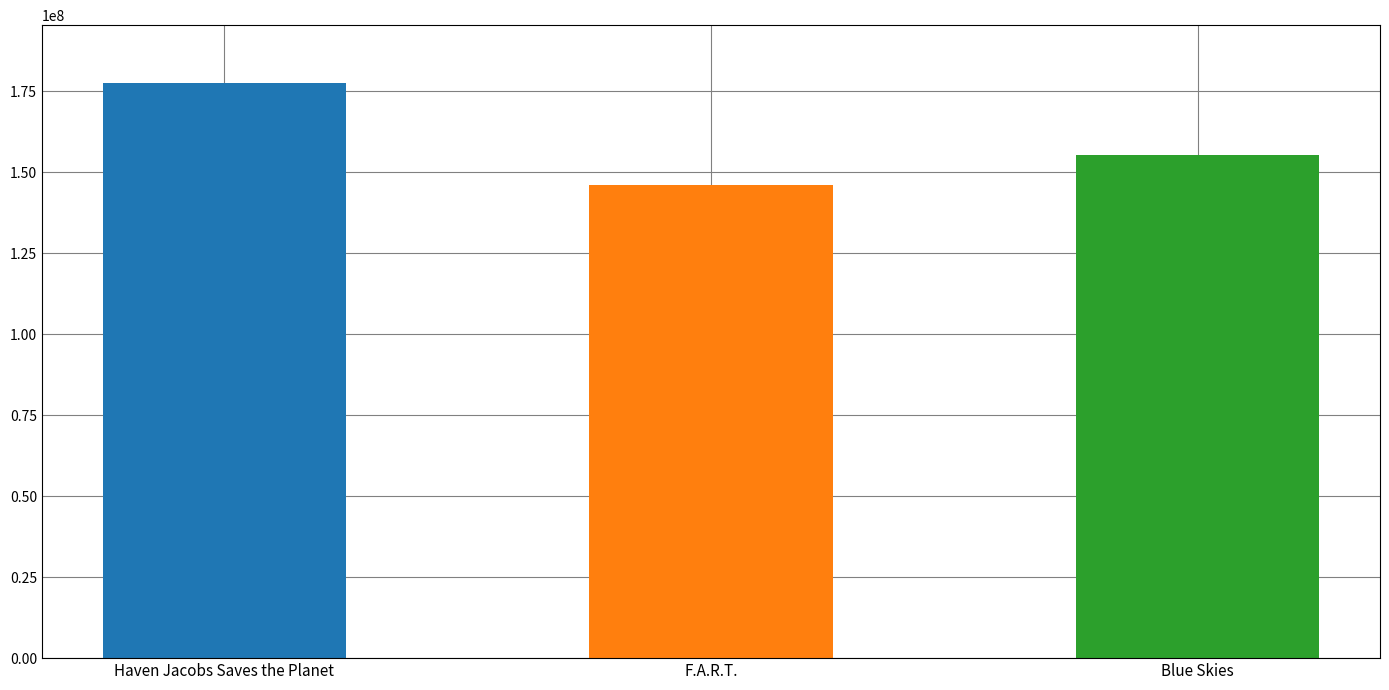

What value does the data have at F.A.R.T.?

146162369